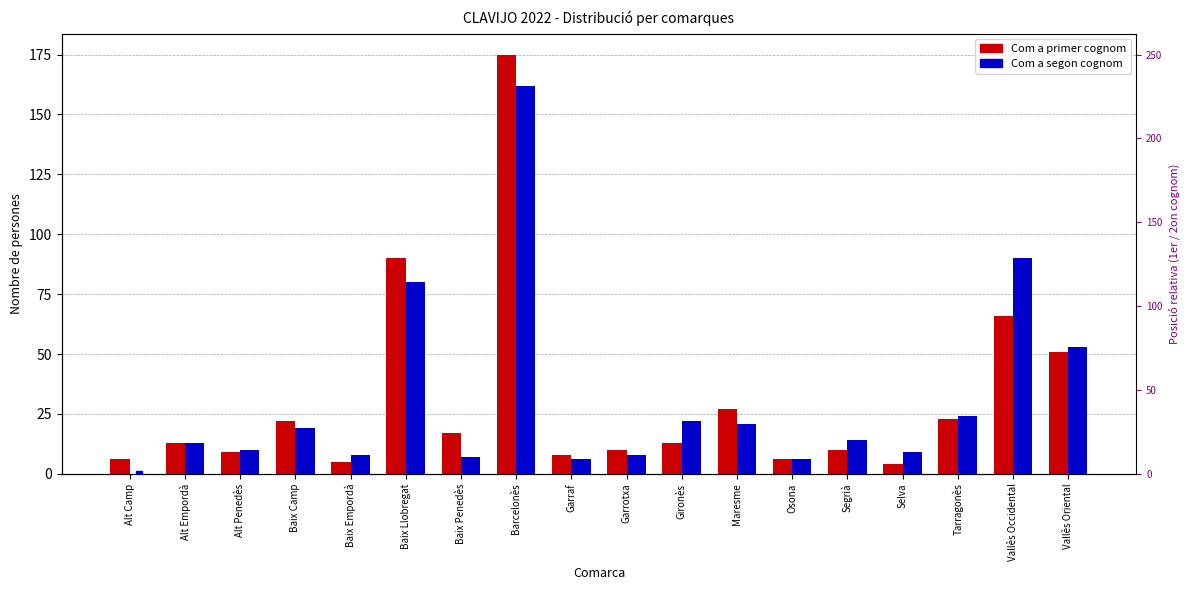

Which has a higher value, Maresme or Segrià?

Maresme